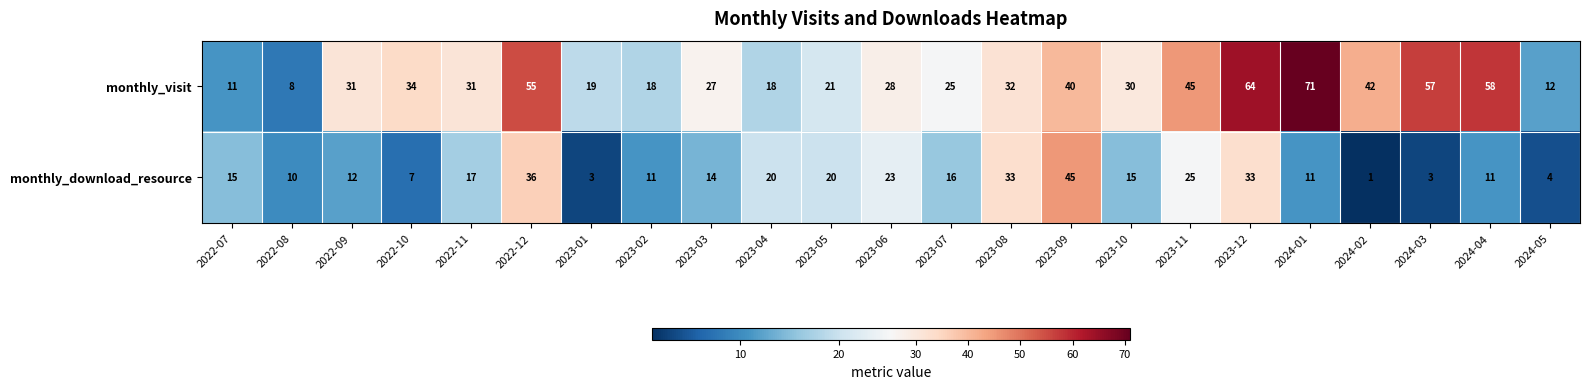

At which category is the sum across all series the highest?

2023-12